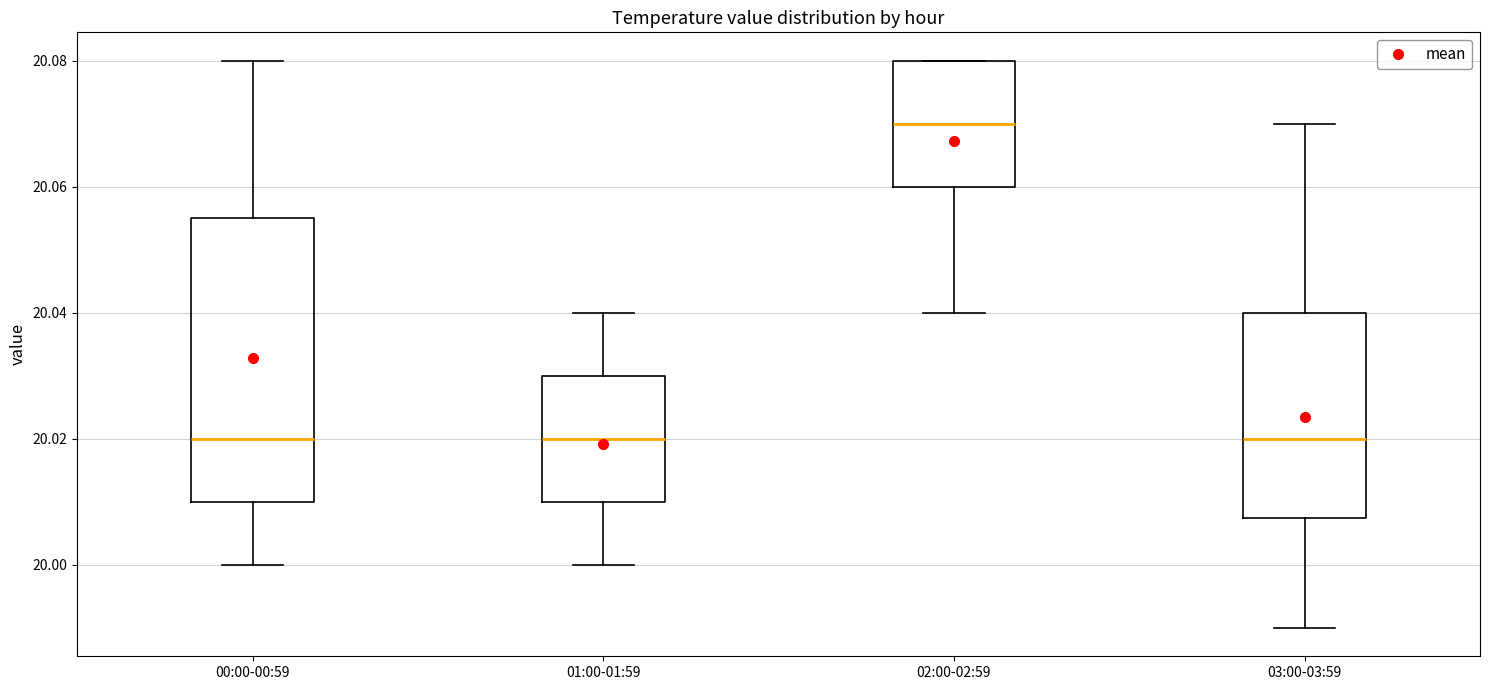

Which box's median line is the highest?

02:00-02:59